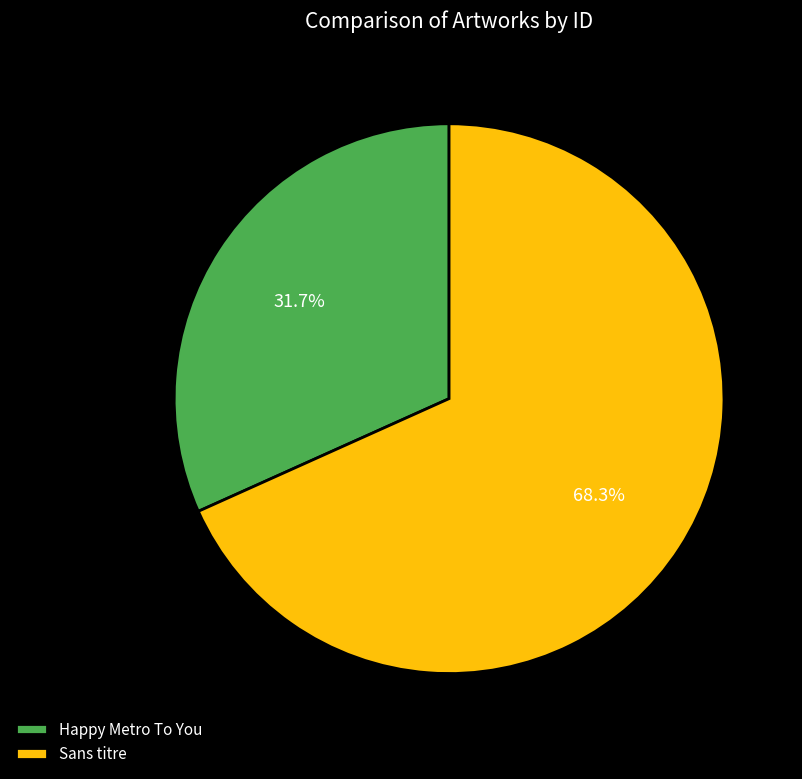

To the nearest percent, what percentage of the pie is Sans titre?

68%